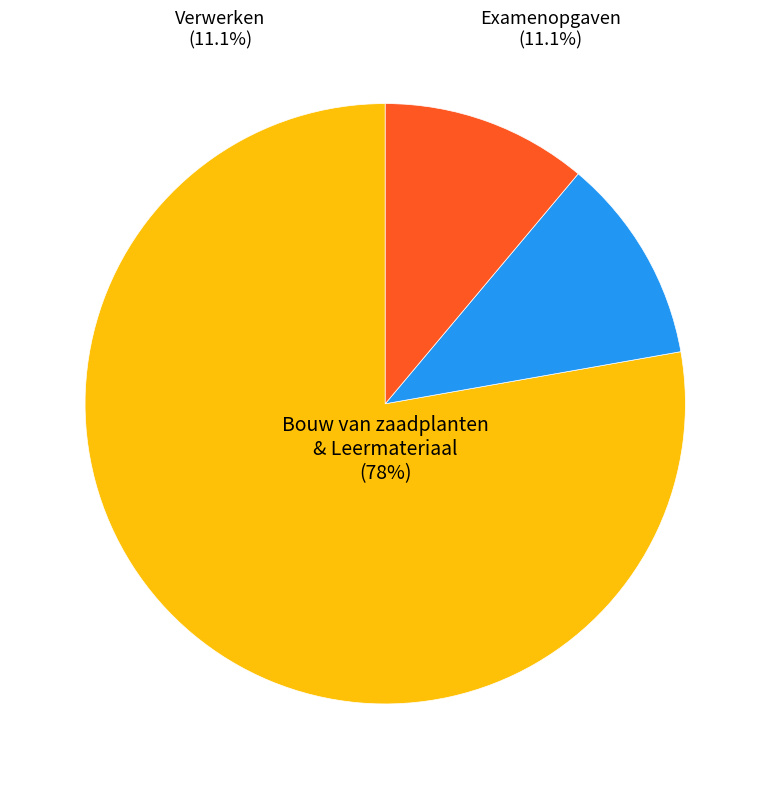

To the nearest percent, what is the average slice percentage?

33%